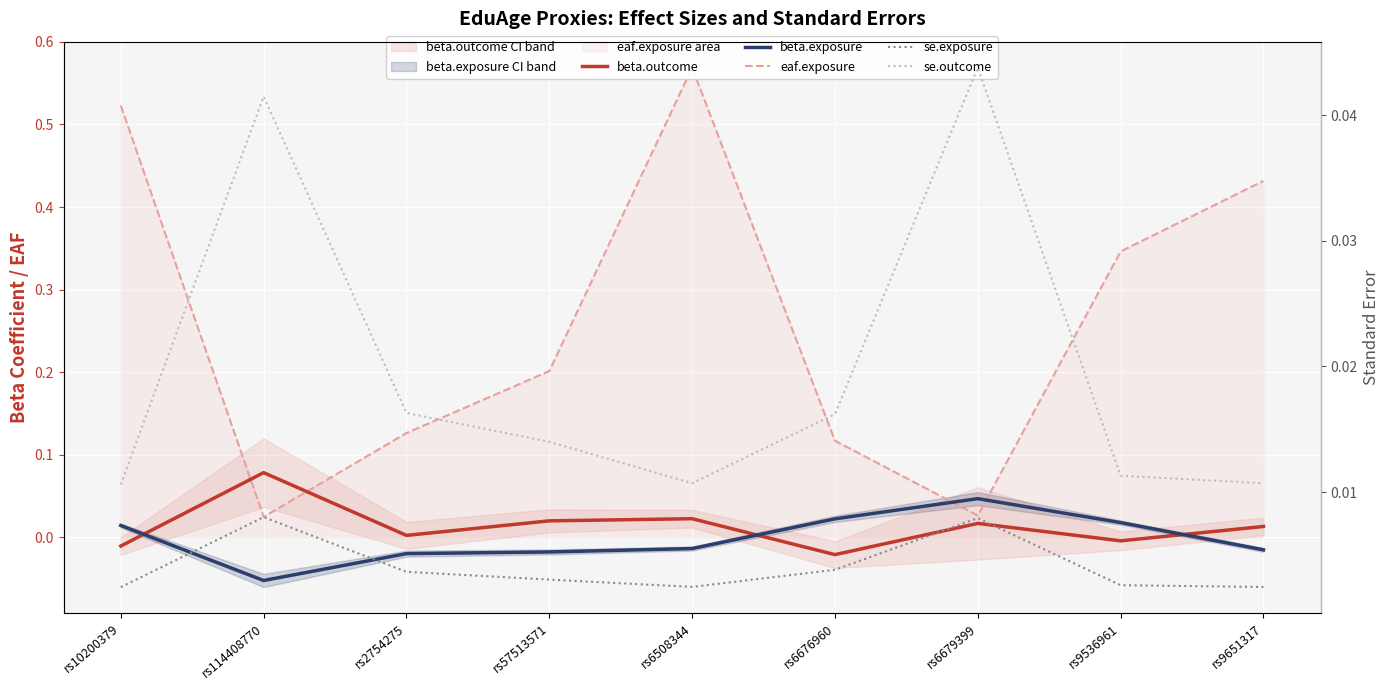

Is it true that se.exposure equals 0.0 at rs114408770?

True